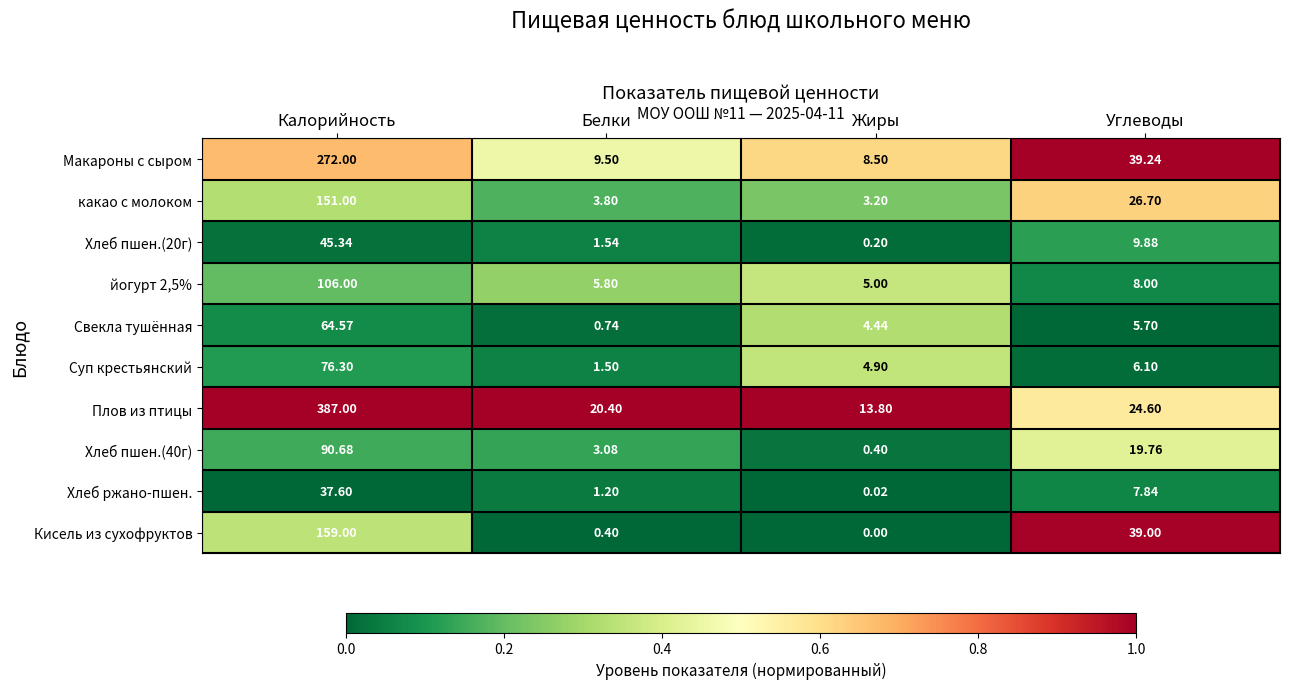

What is the total value across all series at Углеводы?

186.8